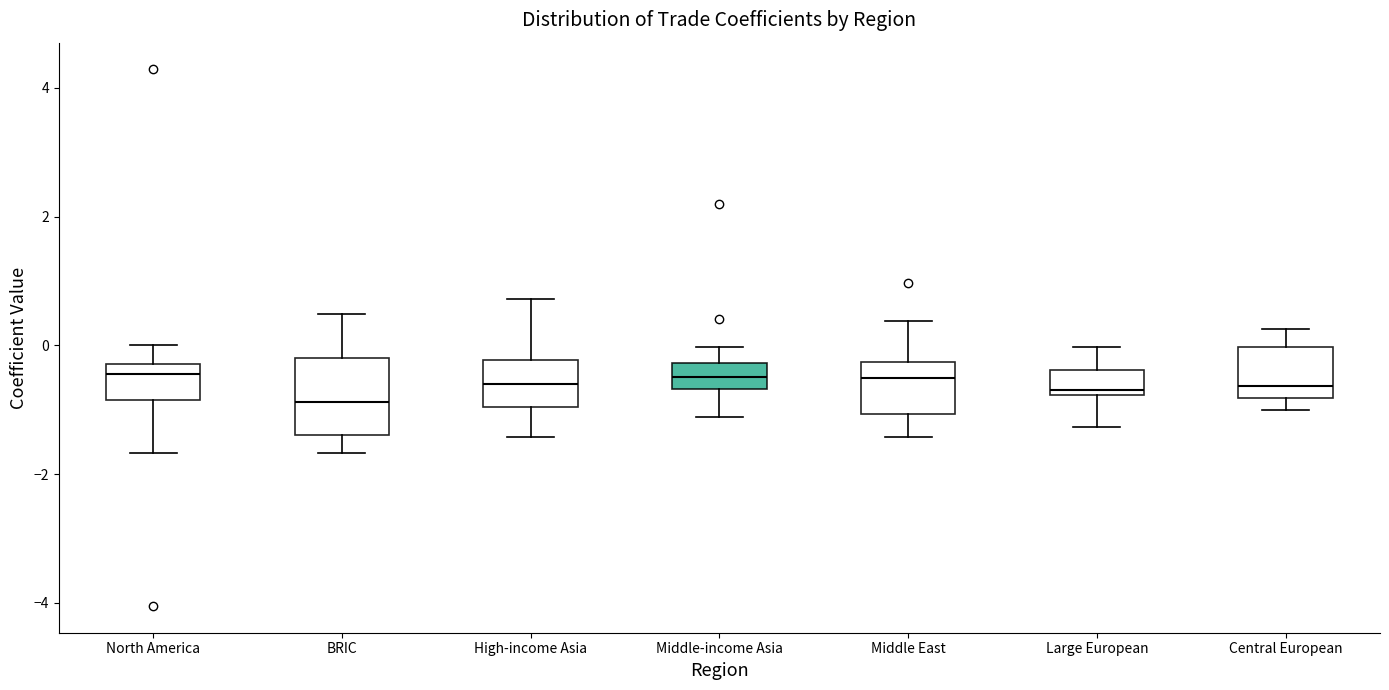

Comparing the boxes themselves (not the whiskers), which one is the tallest?

BRIC